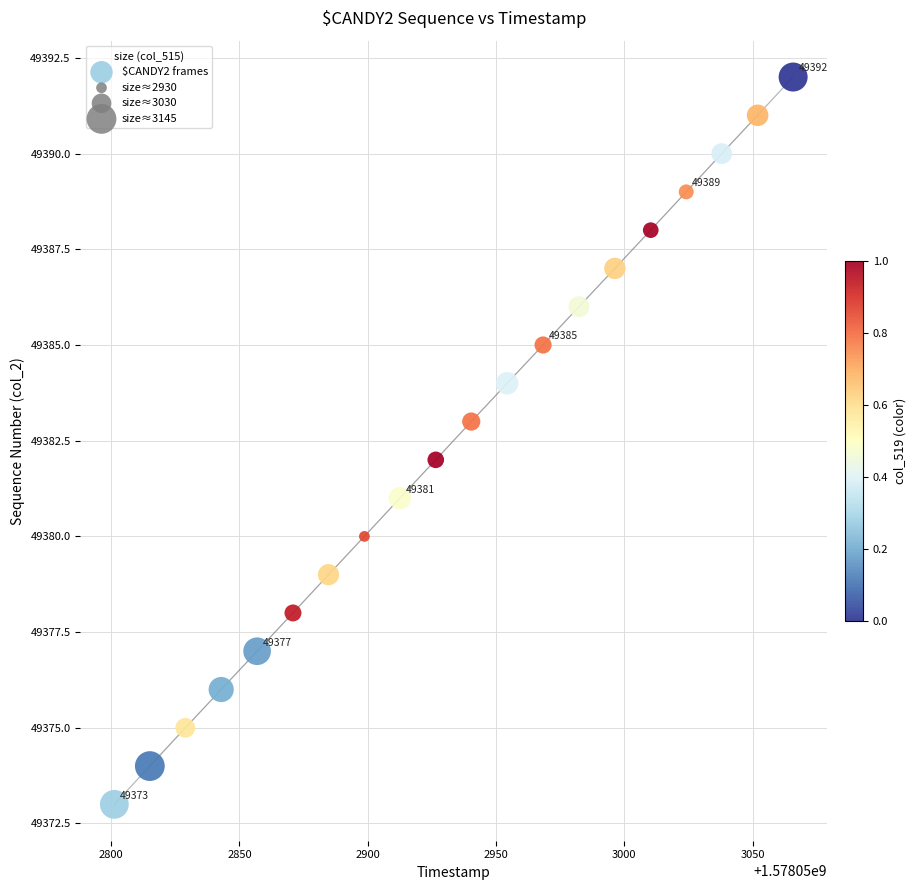

What is the range of Y values (max minus min)?

19